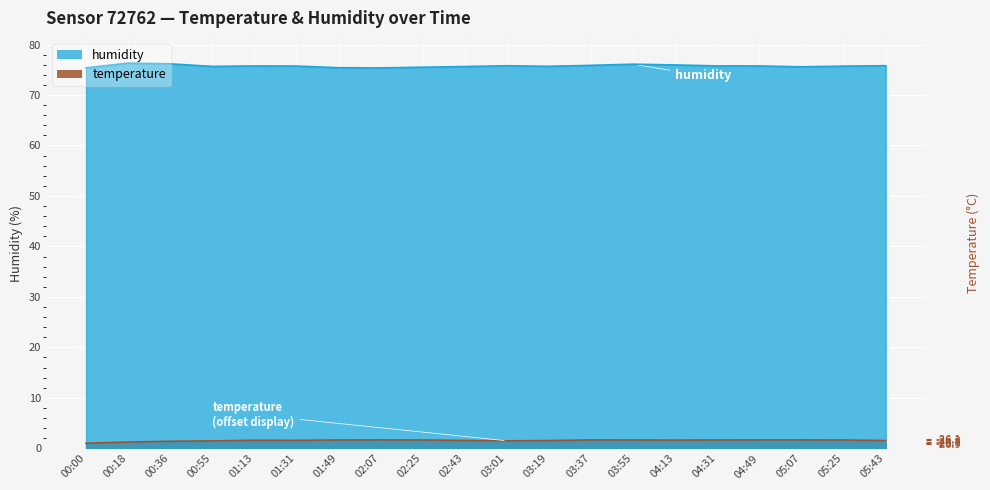

At which label does humidity reach its minimum?

02:07